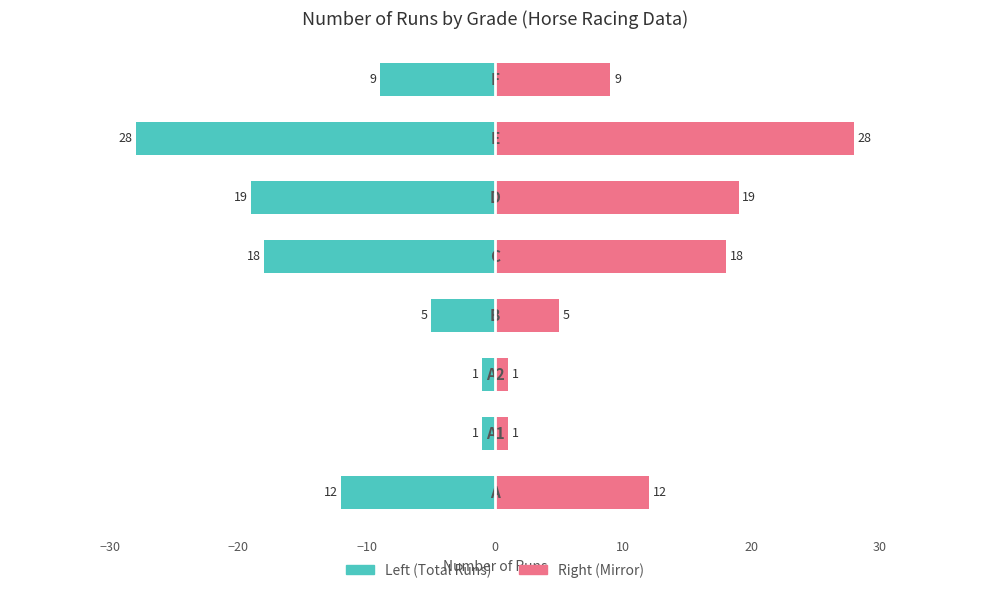

Is the value of Total Runs (right) at −20 greater than the value of Total Runs (left) at −30?

Yes